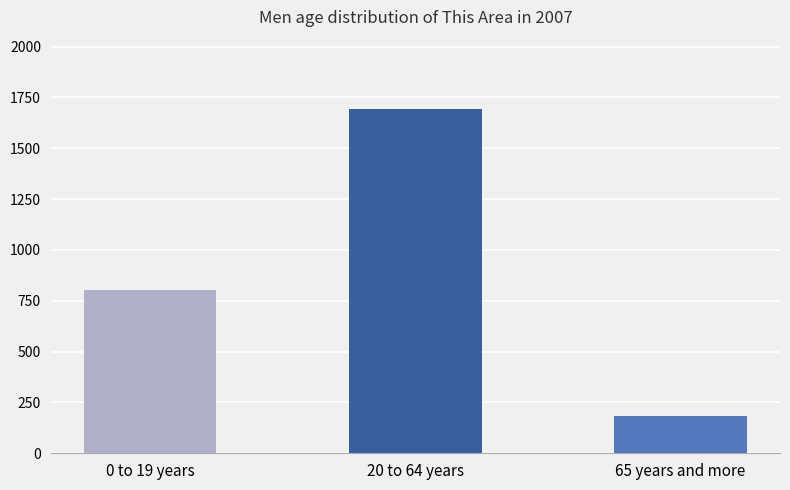

Which label corresponds to the smallest value in the chart?

65 years and more